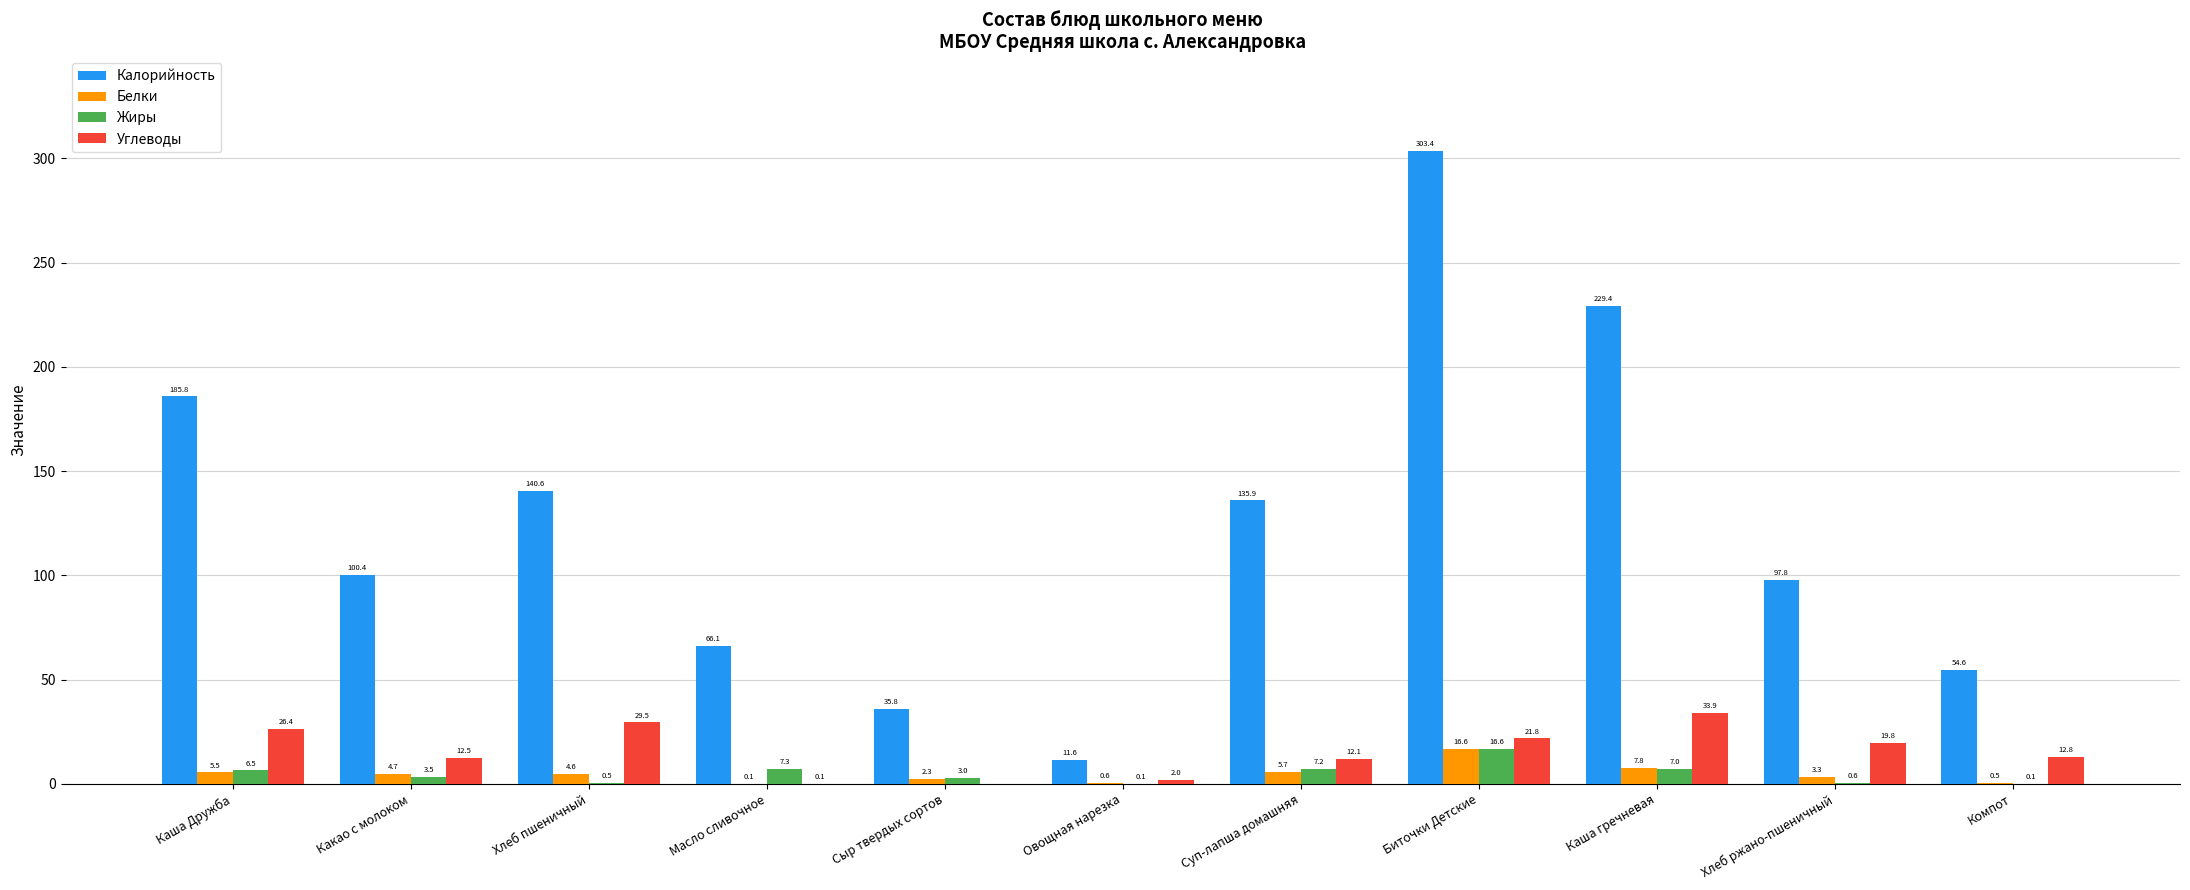

What is the difference between the Белки values at Каша Дружба and Биточки Детские?

11.1